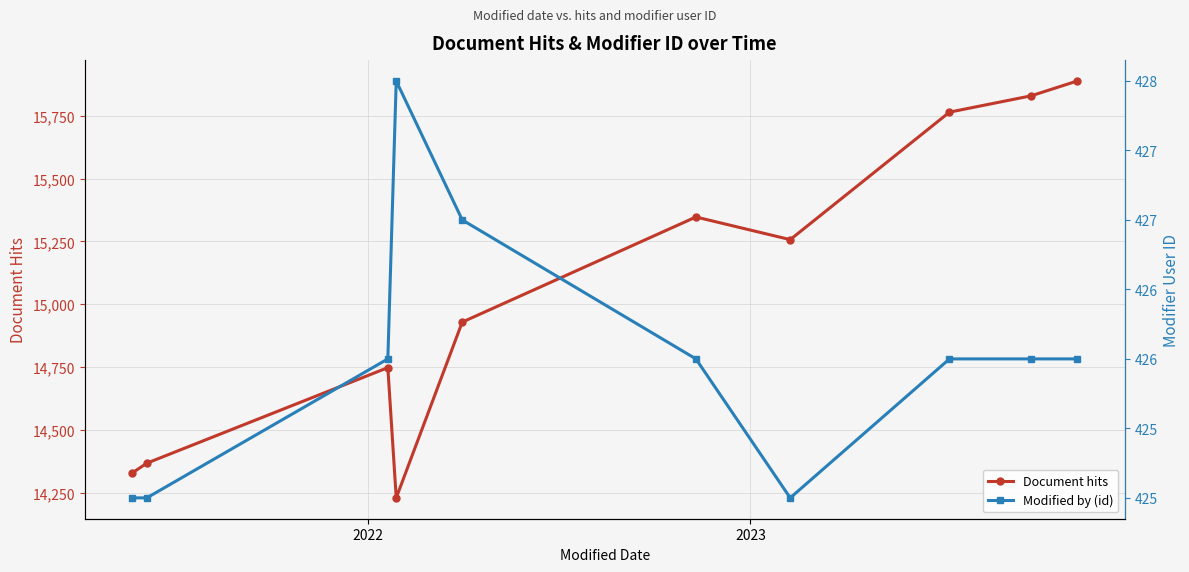

How many interior local valleys does the Document hits series have?

2